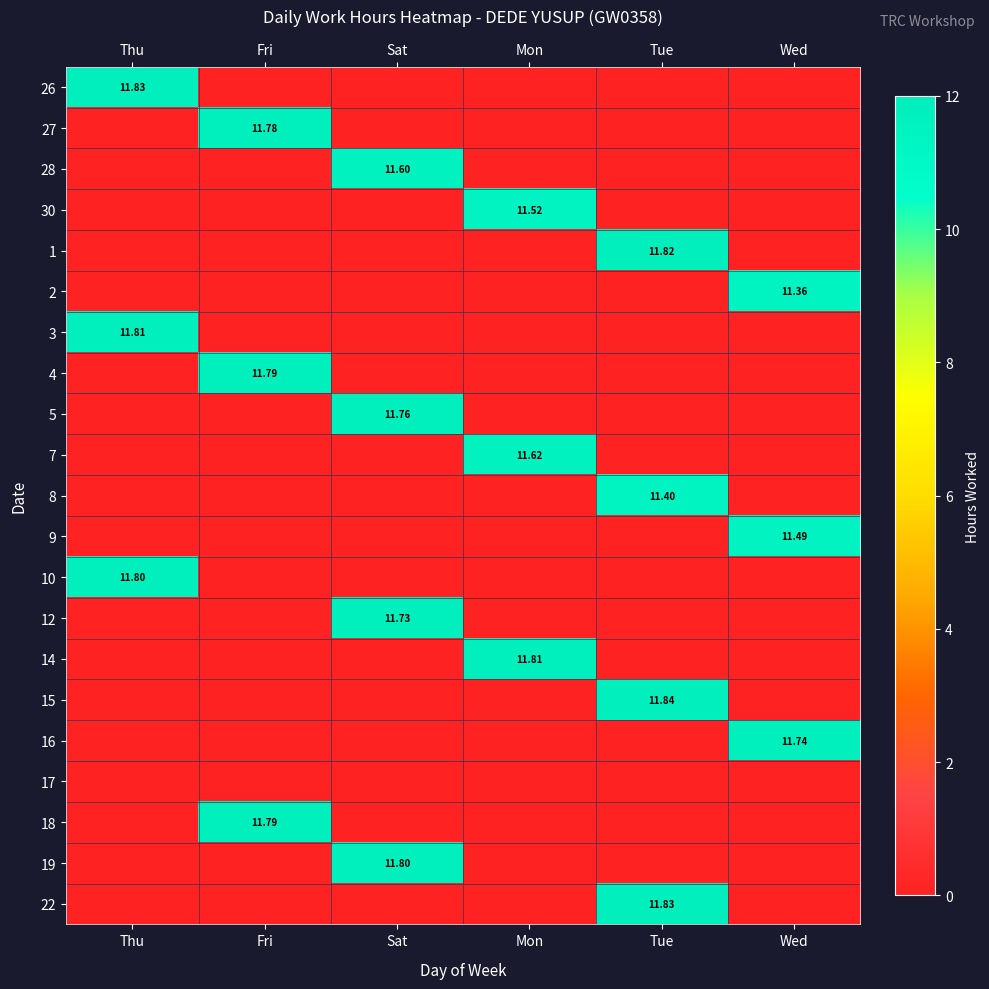

What is the difference between the maximum and minimum values in the 8 series?

11.4